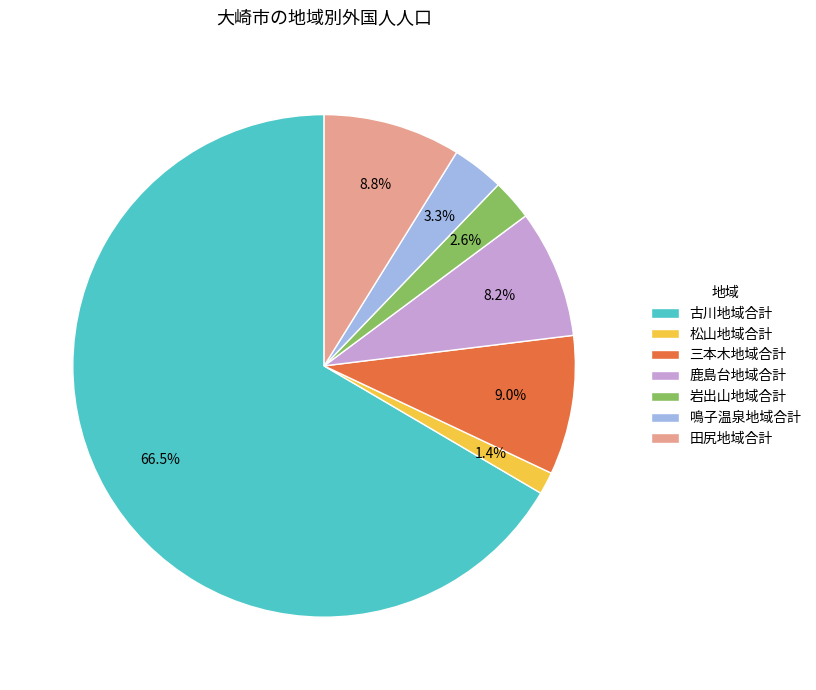

What is the total percentage of 鳴子温泉地域合計 and 三本木地域合計?

12.3%